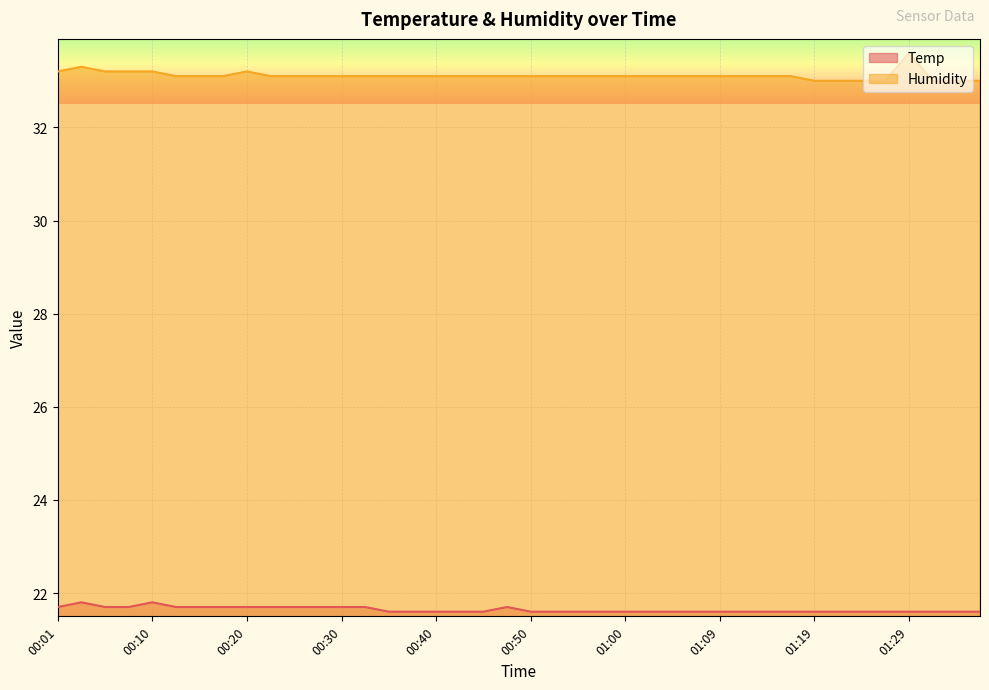

What are all the series names shown in the legend?

Temp, Humidity